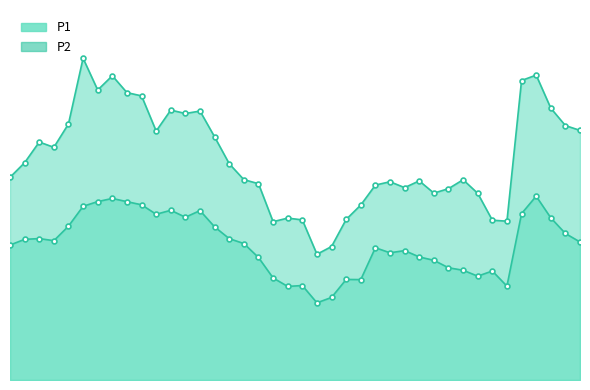

What is the sum of the P1 values at 07:59 and 00:29?

260.6